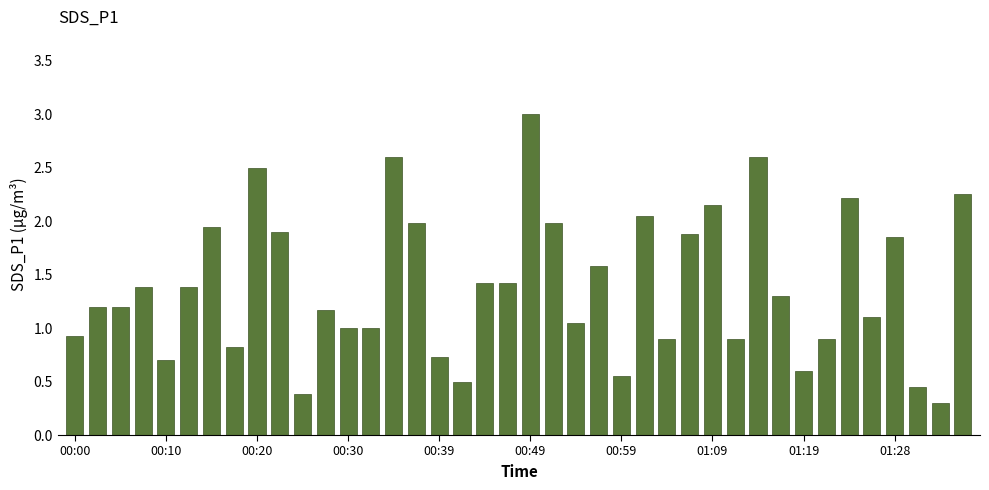

What is the value of the 8th bar from the left?

0.8